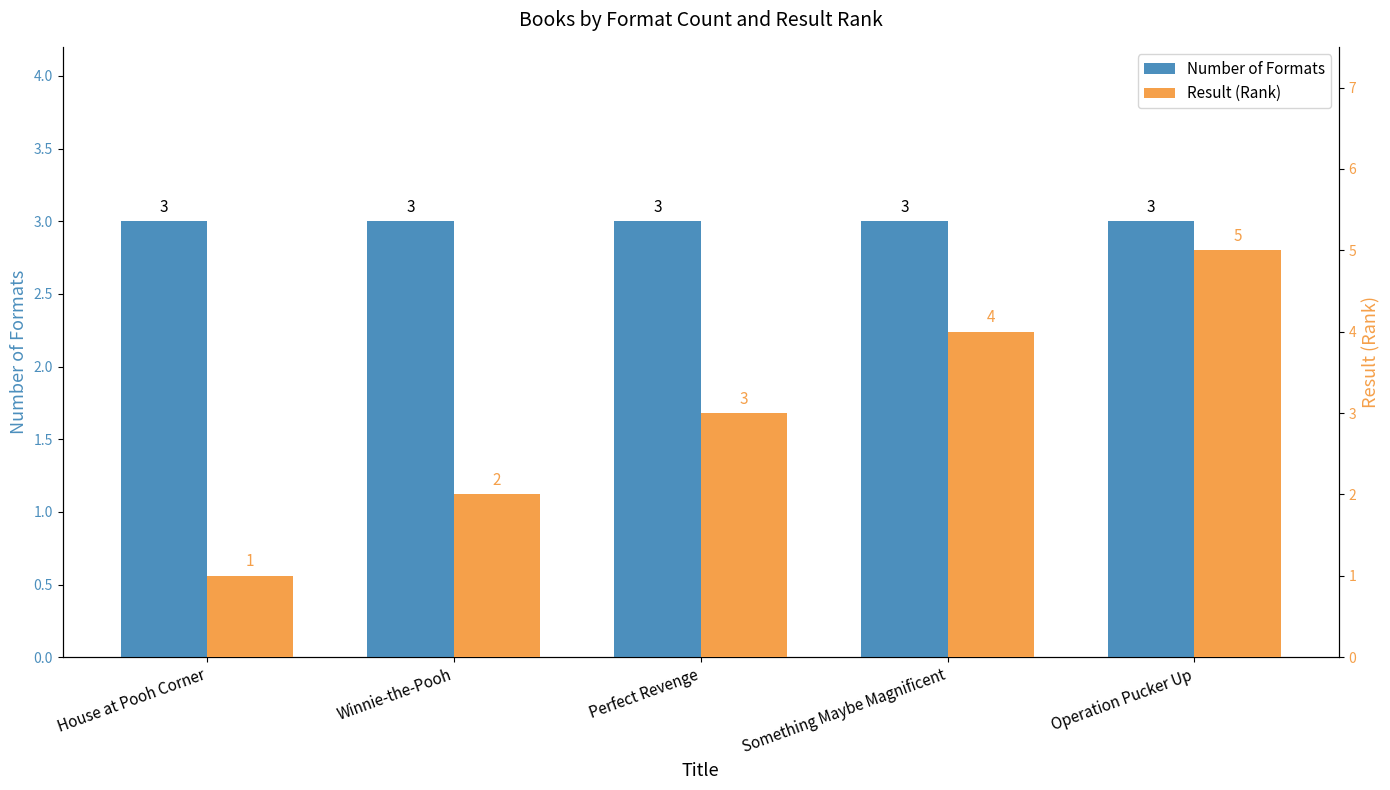

How many distinct data groups are displayed?

2